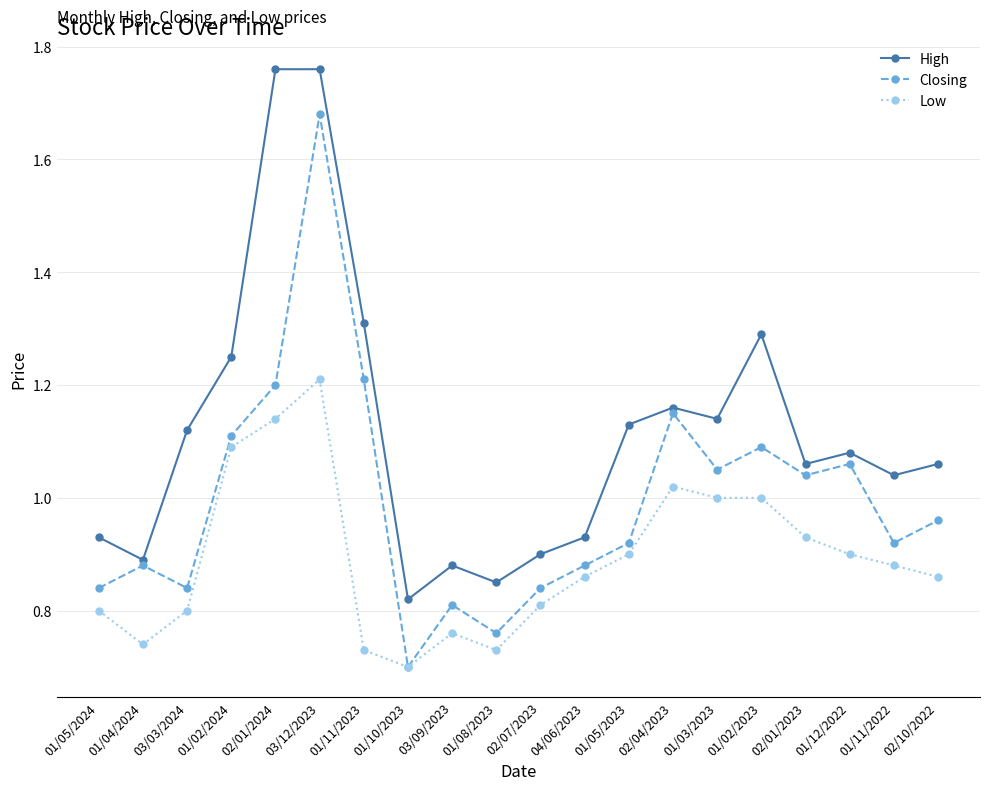

True or false: Low has a value of 0.8 at 02/07/2023.

True